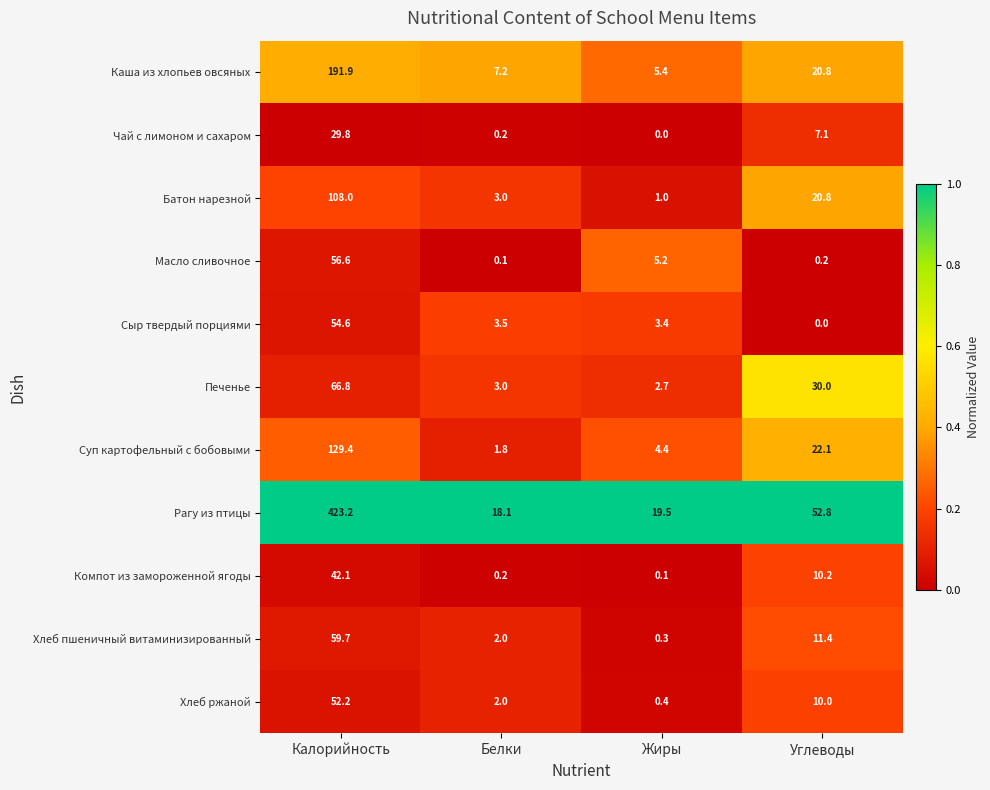

True or false: Чай с лимоном и сахаром has a value of 7.1 at Углеводы.

True